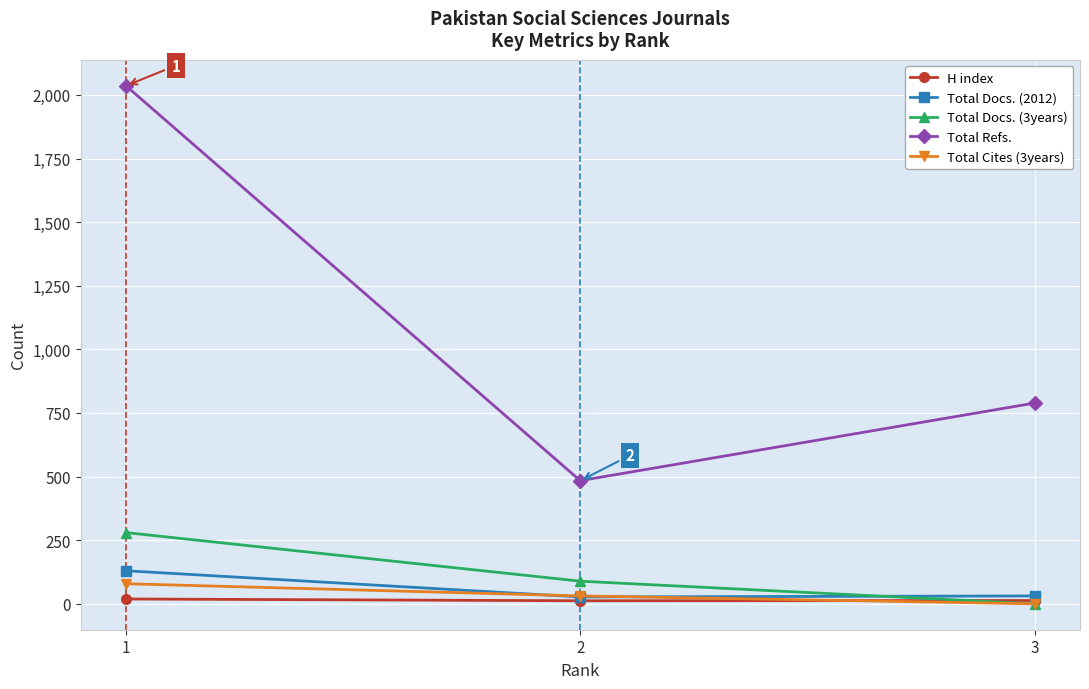

Does the chart display data point markers on the line(s)?

Yes